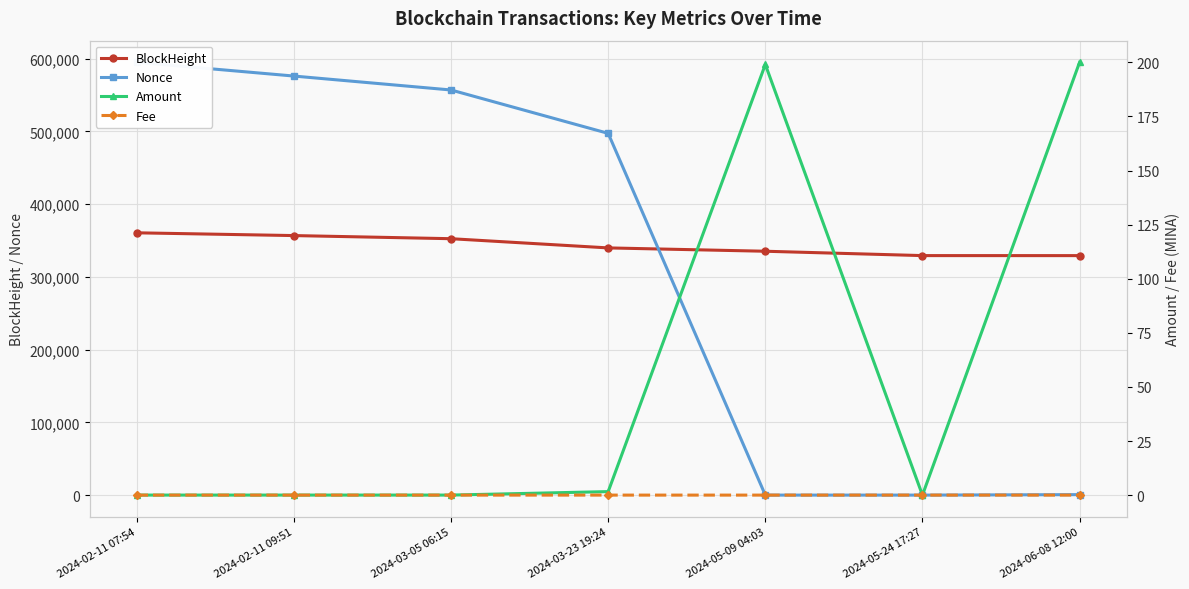

Which series has the largest total across all categories?

BlockHeight